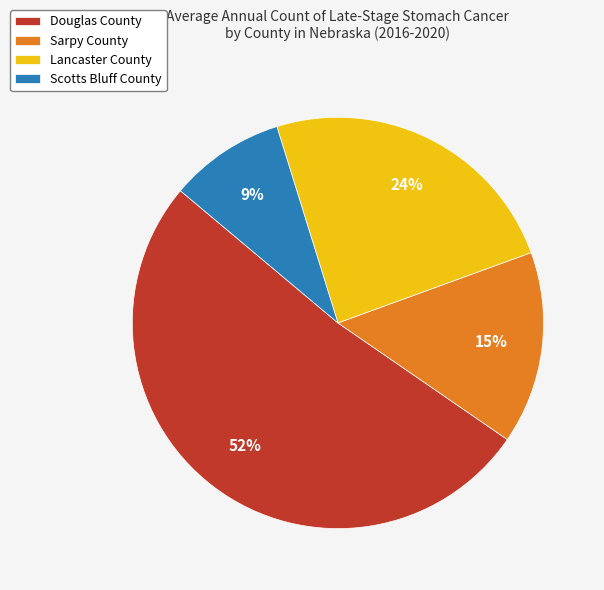

Do Douglas County and Sarpy County together represent more than half of the pie?

Yes